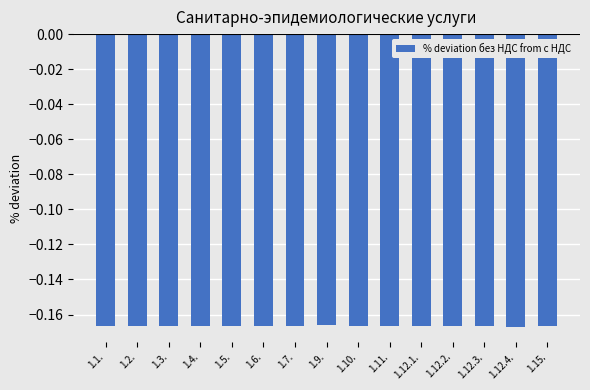

The chart shows a value of -0.3 at 1.9.. True or false?

False